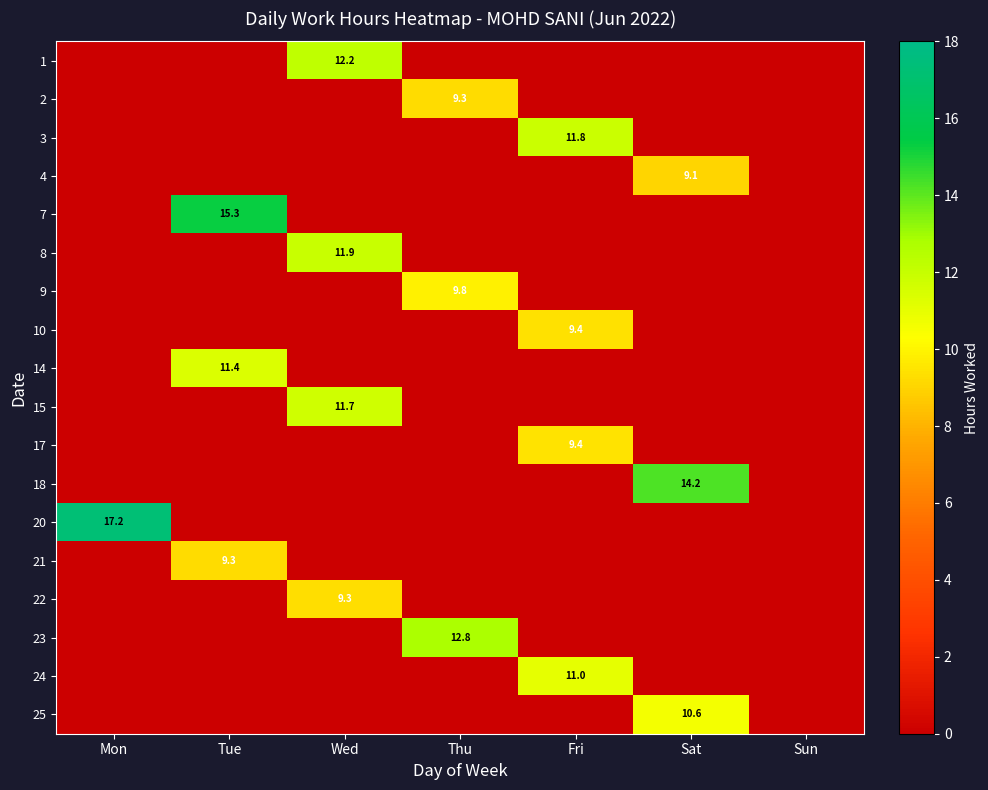

What is the maximum value shown in the chart?

17.2